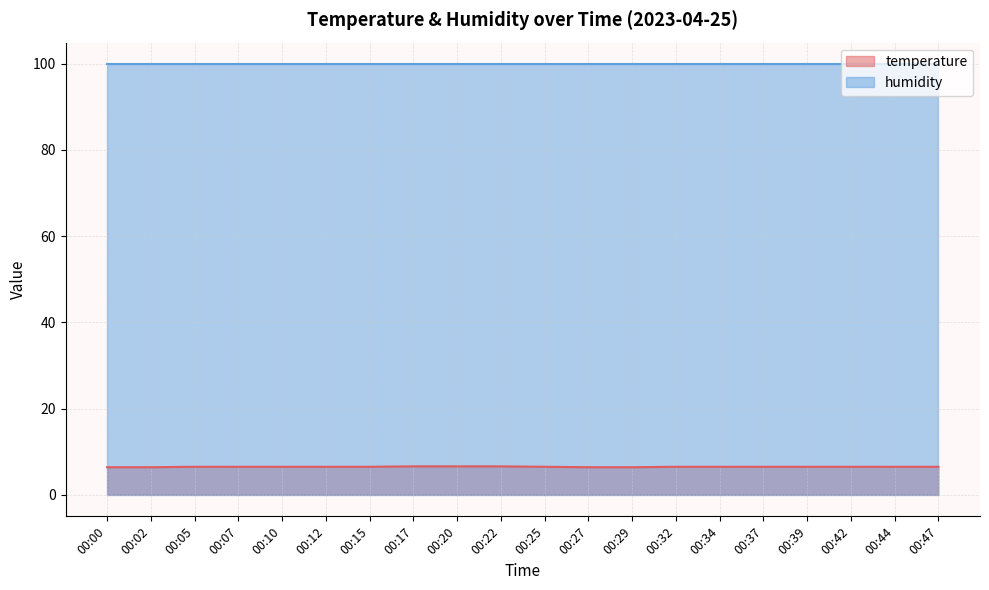

How many data points does each series have?

20